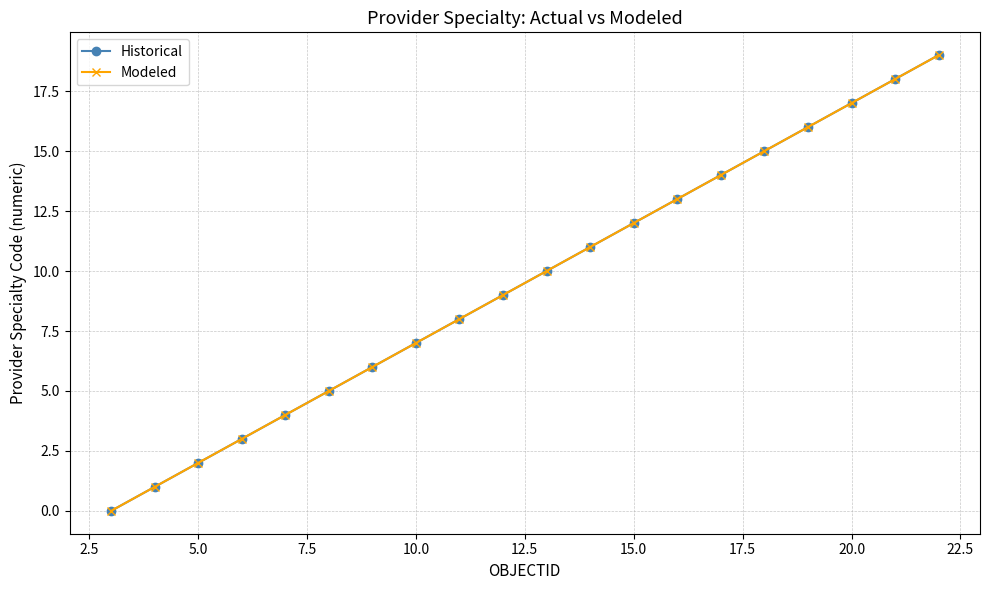

Reading right to left, extract all data points from this chart.

Historical: 19.0	18.0	17.0	16.0	15.0	14.0	13.0	12.0	11.0	10.0	9.0	8.0	7.0	6.0	5.0	4.0	3.0	2.0	1.0	0.0
Modeled: 19.0	18.0	17.0	16.0	15.0	14.0	13.0	12.0	11.0	10.0	9.0	8.0	7.0	6.0	5.0	4.0	3.0	2.0	1.0	0.0